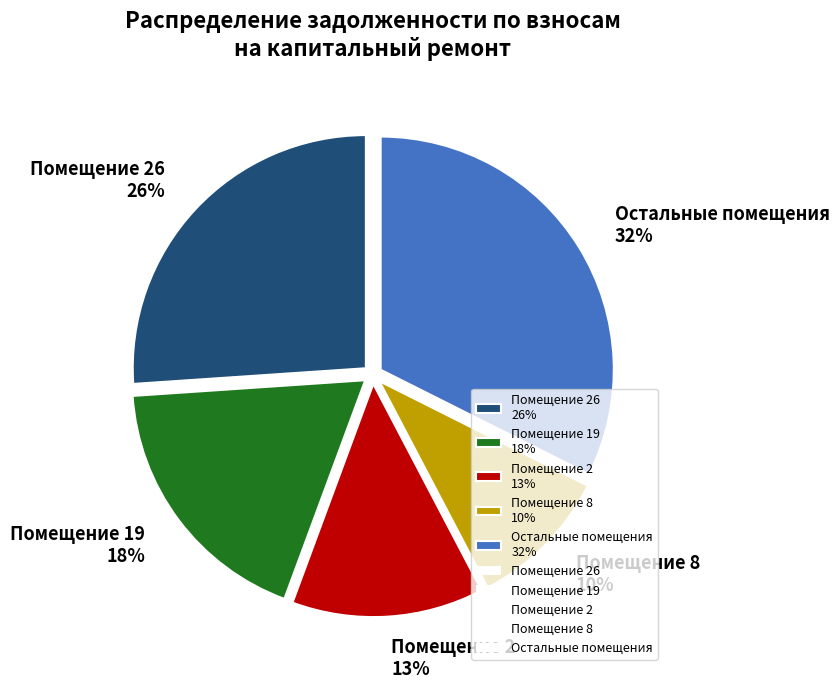

True or false: Помещение 26 26% accounts for 26% of the total.

True